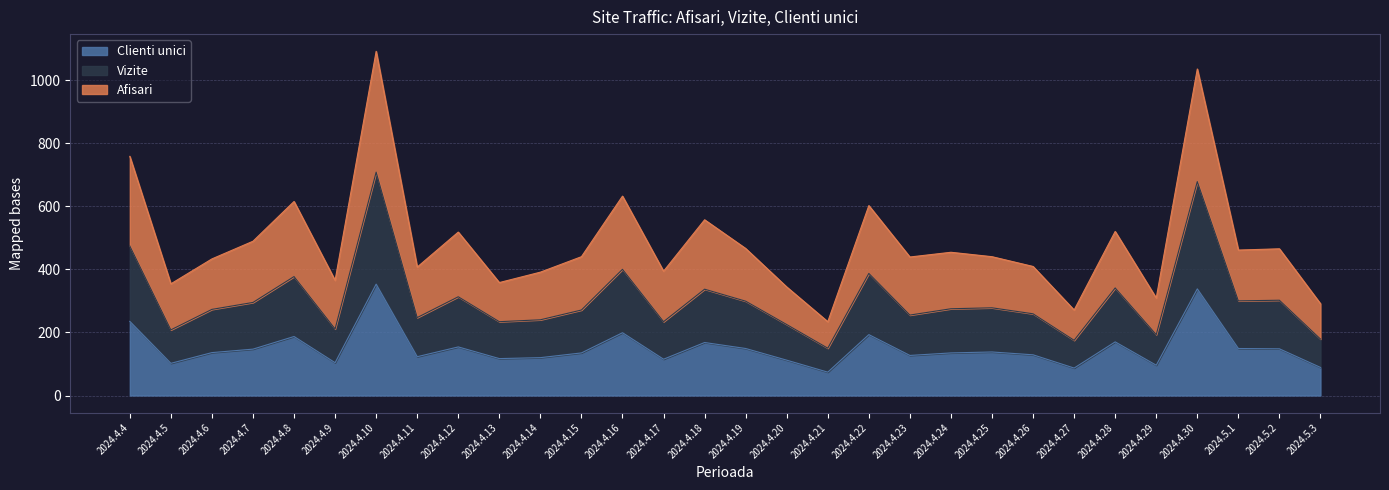

What is the approximate value of Afisari at 2024.4.25?

440